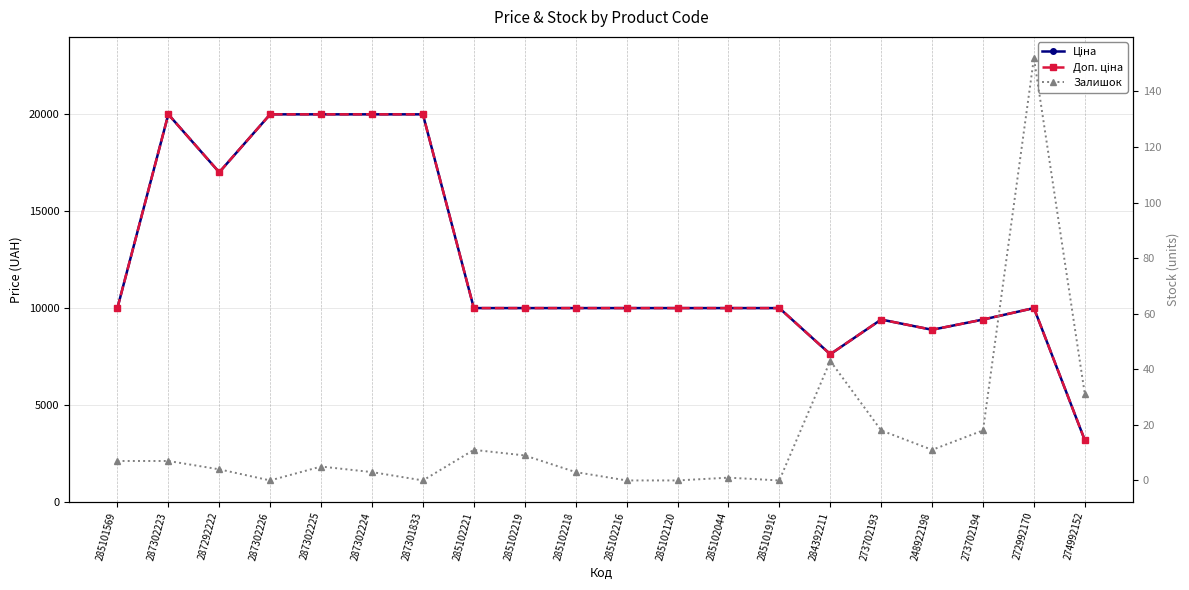

How many interior local valleys does the Ціна series have?

3